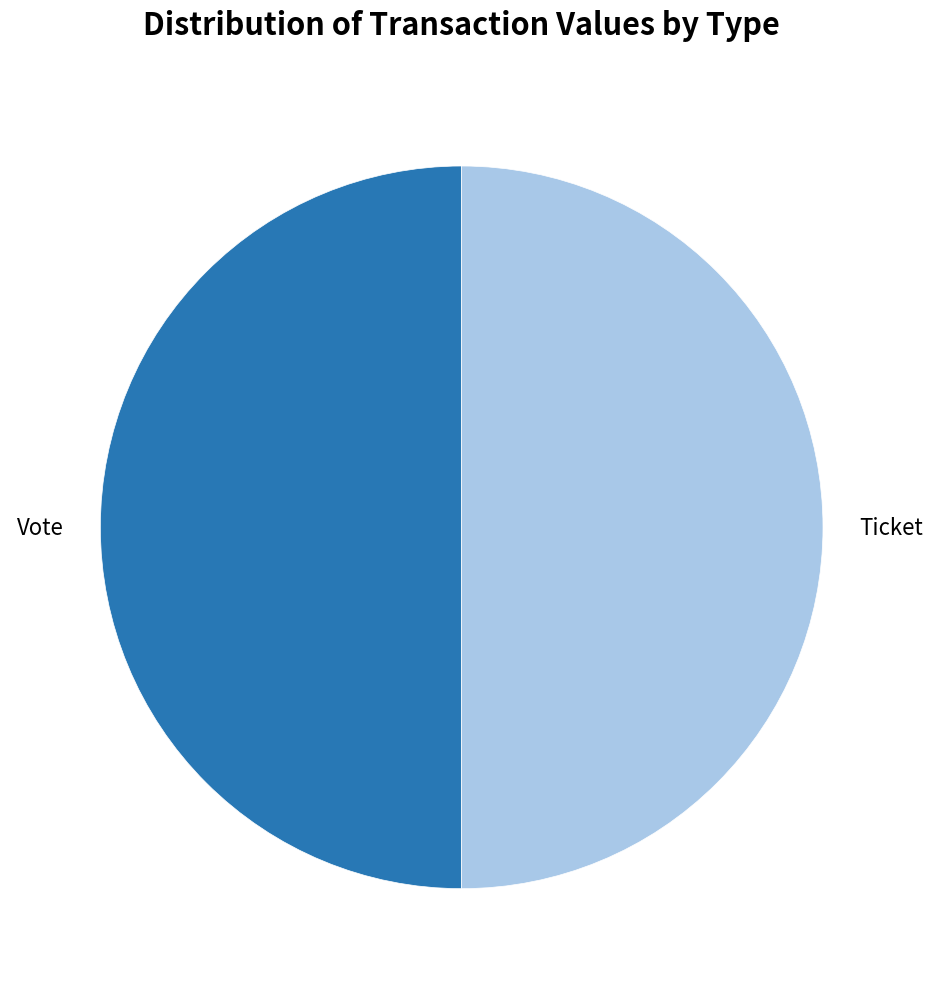

Is the sum of Ticket and Vote greater than half?

Yes